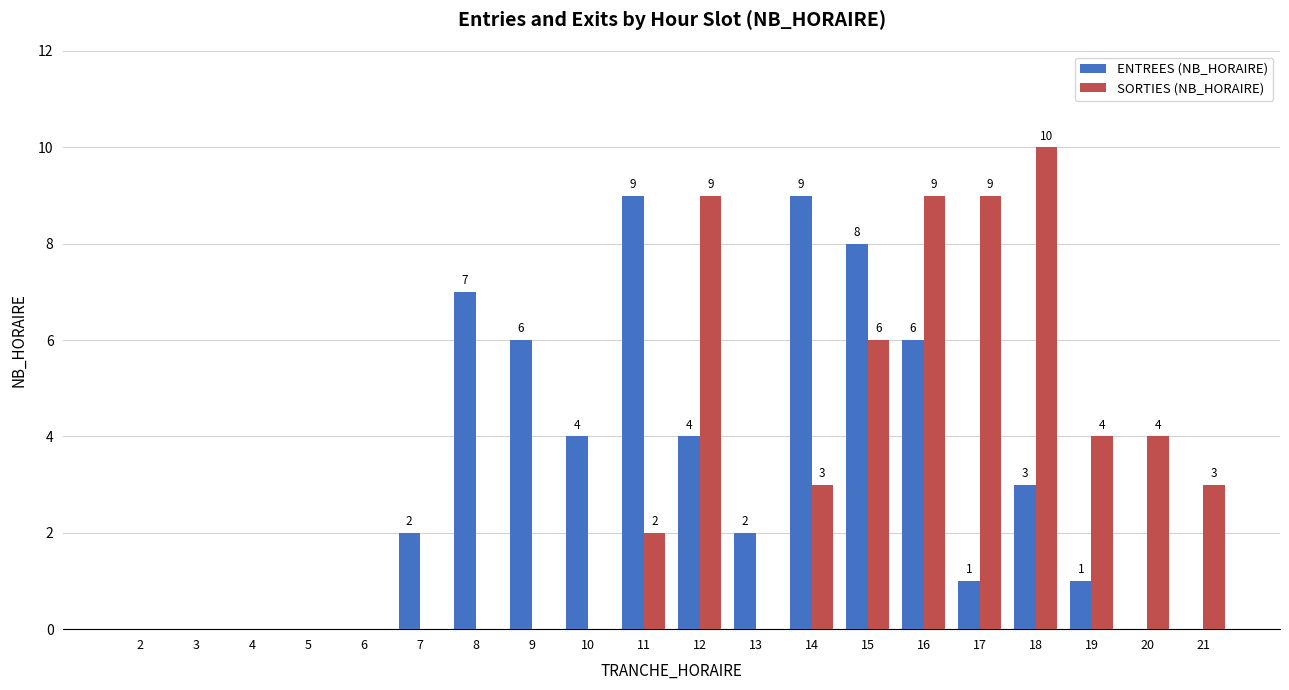

What is the sum of all SORTIES (NB_HORAIRE) values?

59